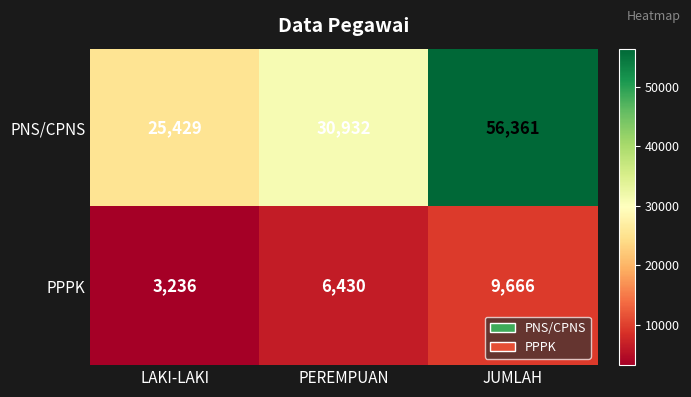

Which series has the largest range (max minus min)?

PNS/CPNS